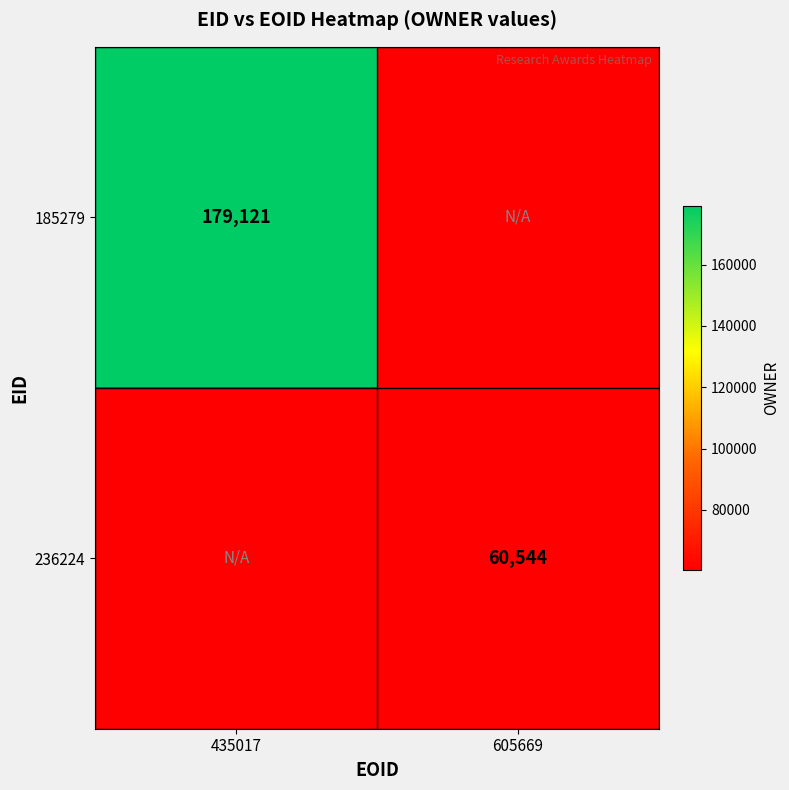

True or false: 185279 has a value of 179121 at 435017.

True